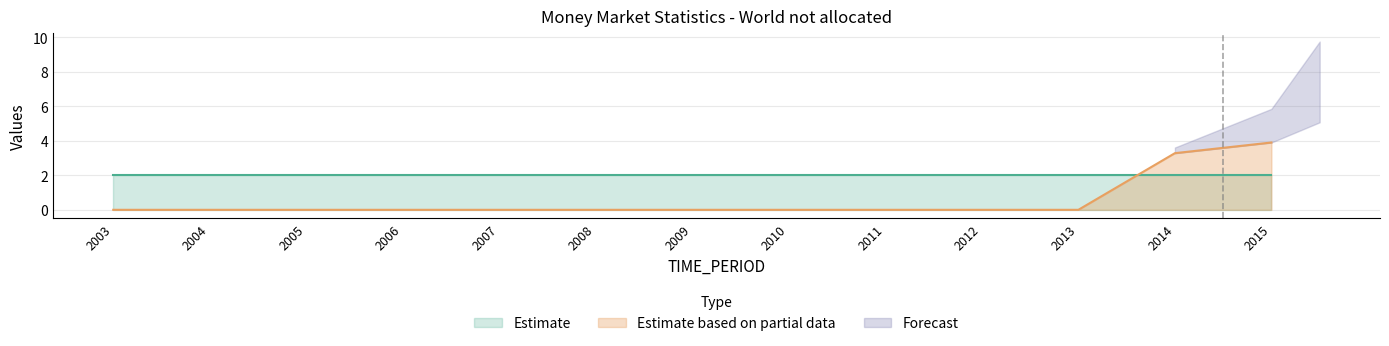

The Estimate based on partial data series shows -2.5 at 2010. True or false?

False